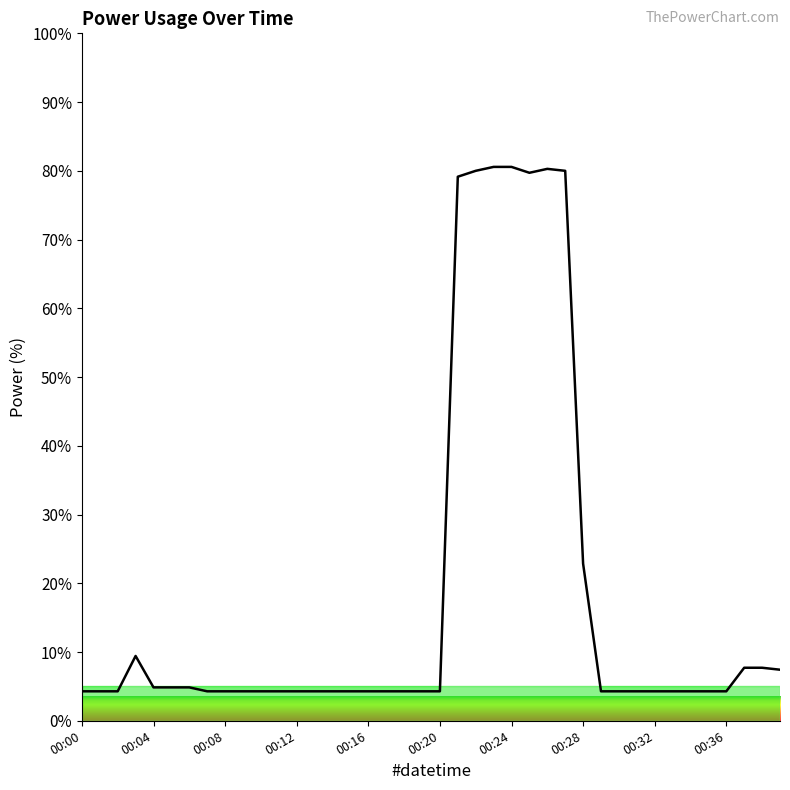

What is the difference between the maximum and minimum values?

76.3